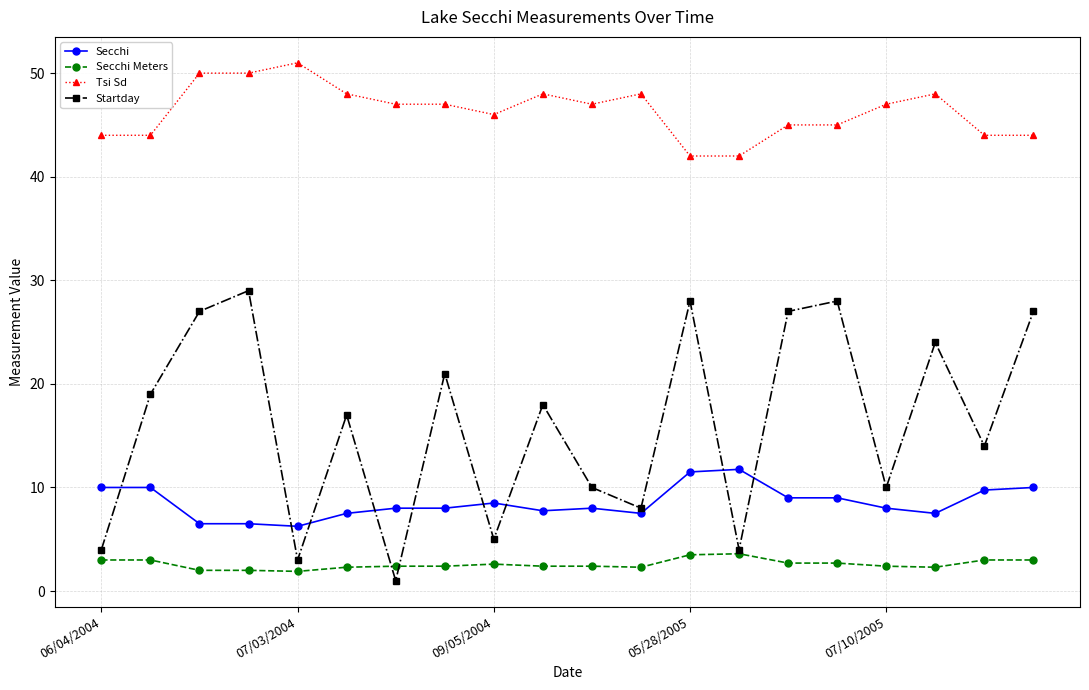

True or false: Tsi Sd and Secchi cross at least once.

False